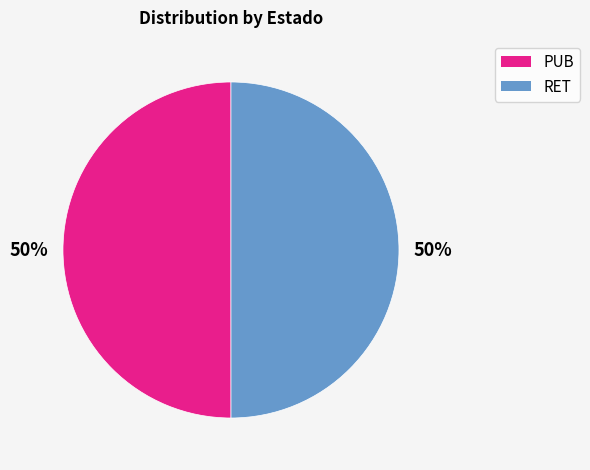

Approximately how many times larger is the value at PUB compared to RET?

1.0